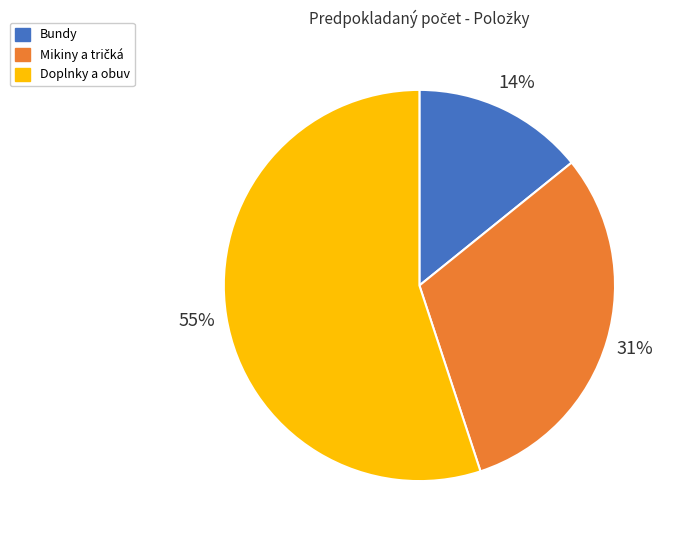

To the nearest percent, what is the difference between the largest and smallest slice percentages?

41%